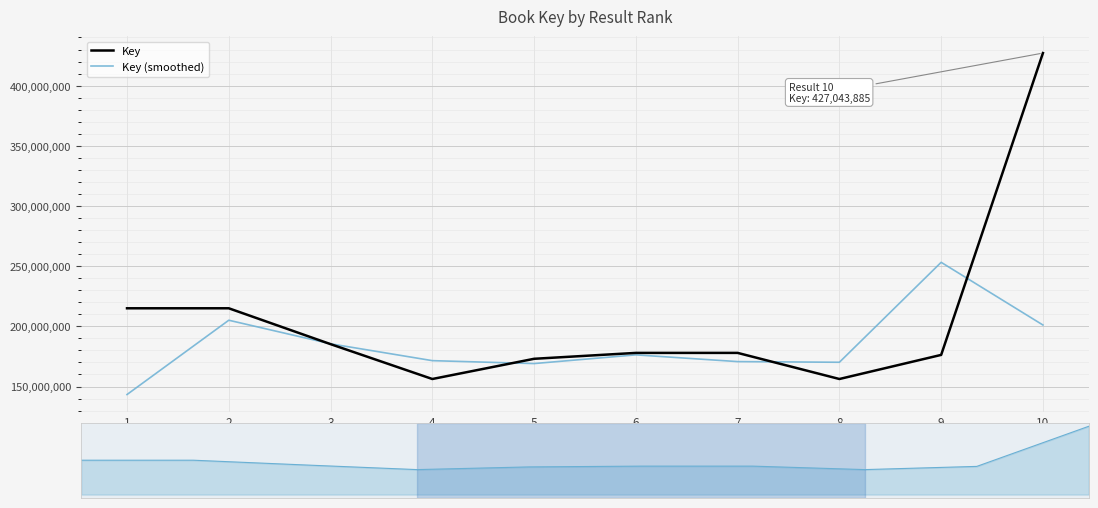

At 2, list the series in order from smallest to largest.

Key (smoothed), Key